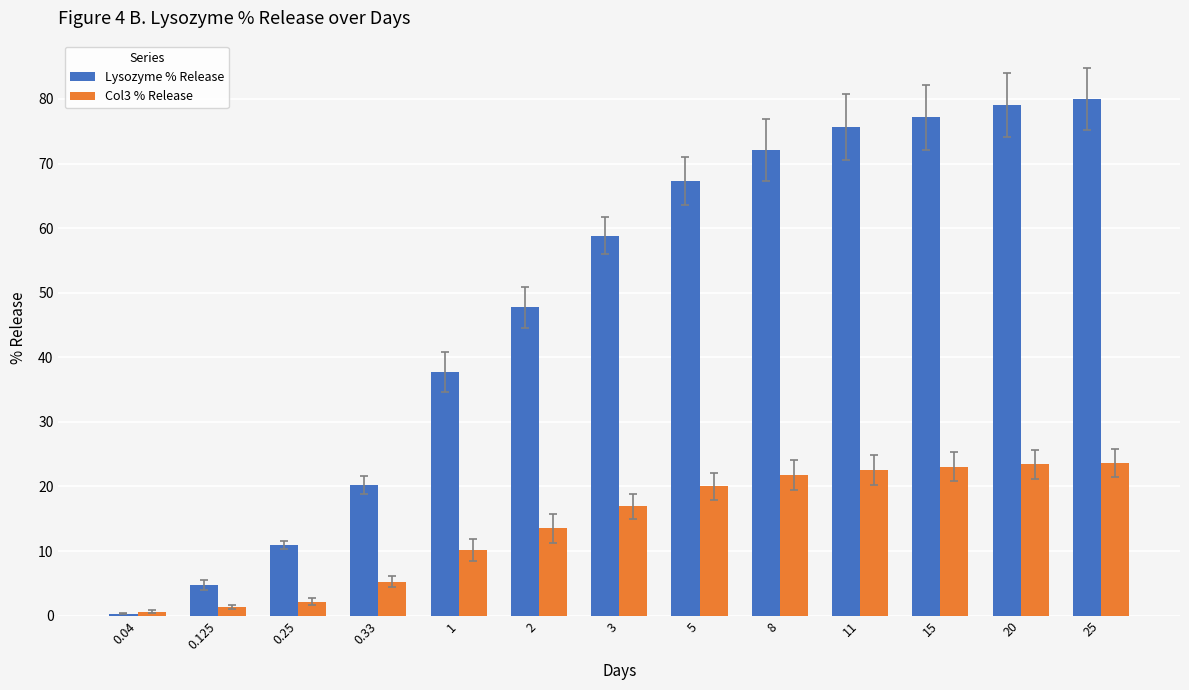

Is it true that Col3 % Release equals 23.0 at 15?

True